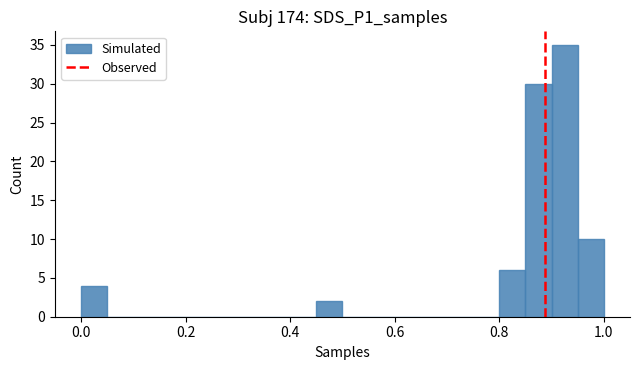

Read against the x-axis, roughly where is the centre of the tallest bar?

0.92